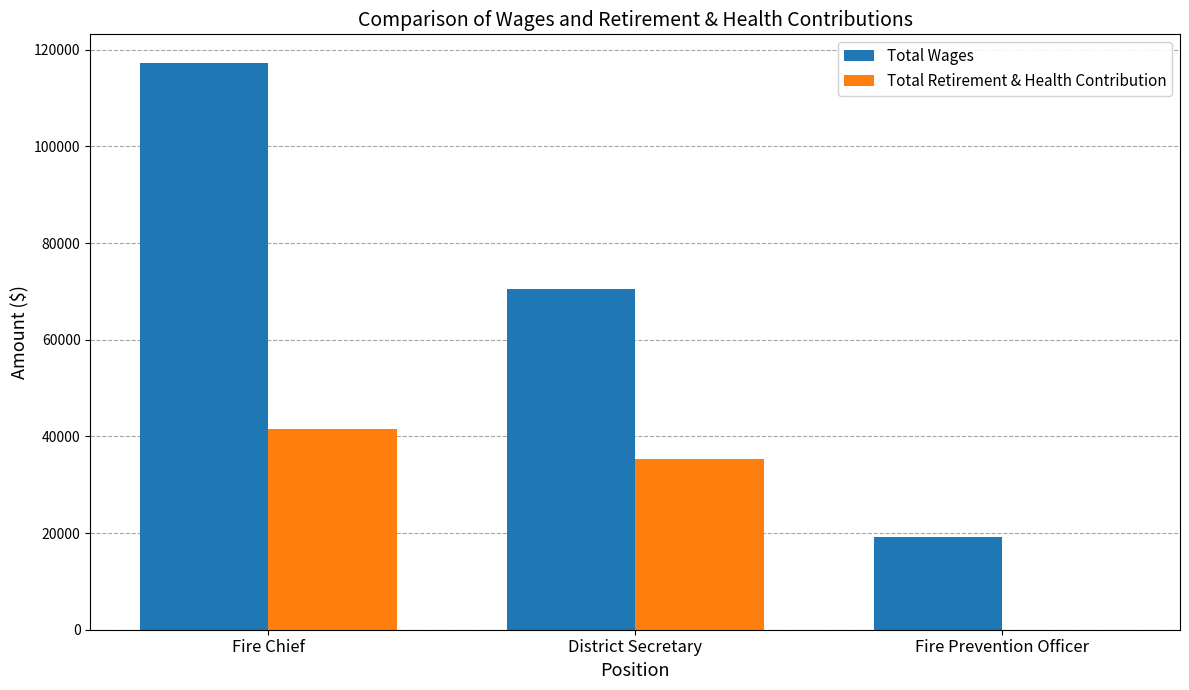

At which category is the sum across all series the highest?

Fire Chief